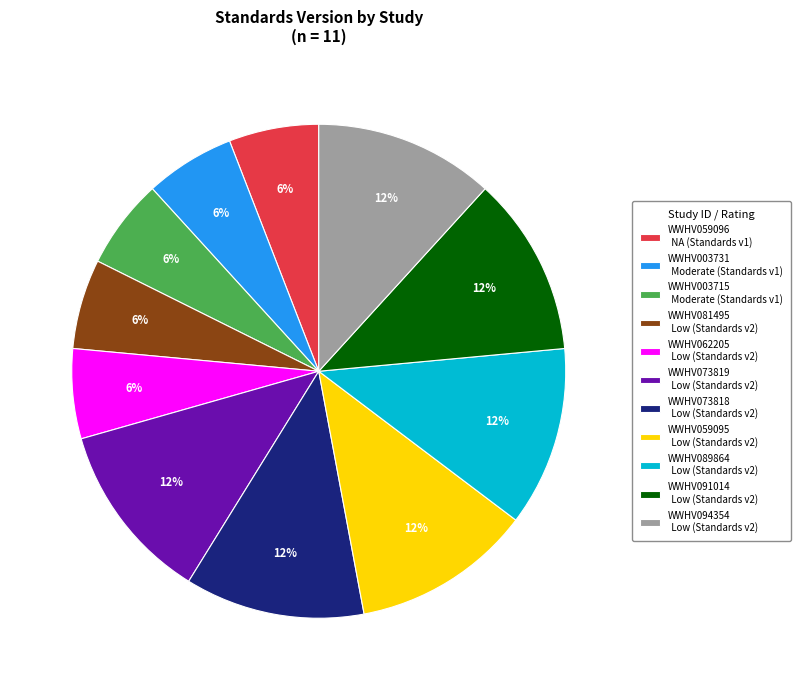

Combined, do WWHV003731 Moderate (Standards v1) and WWHV094354 Low (Standards v2) account for over 50%?

No